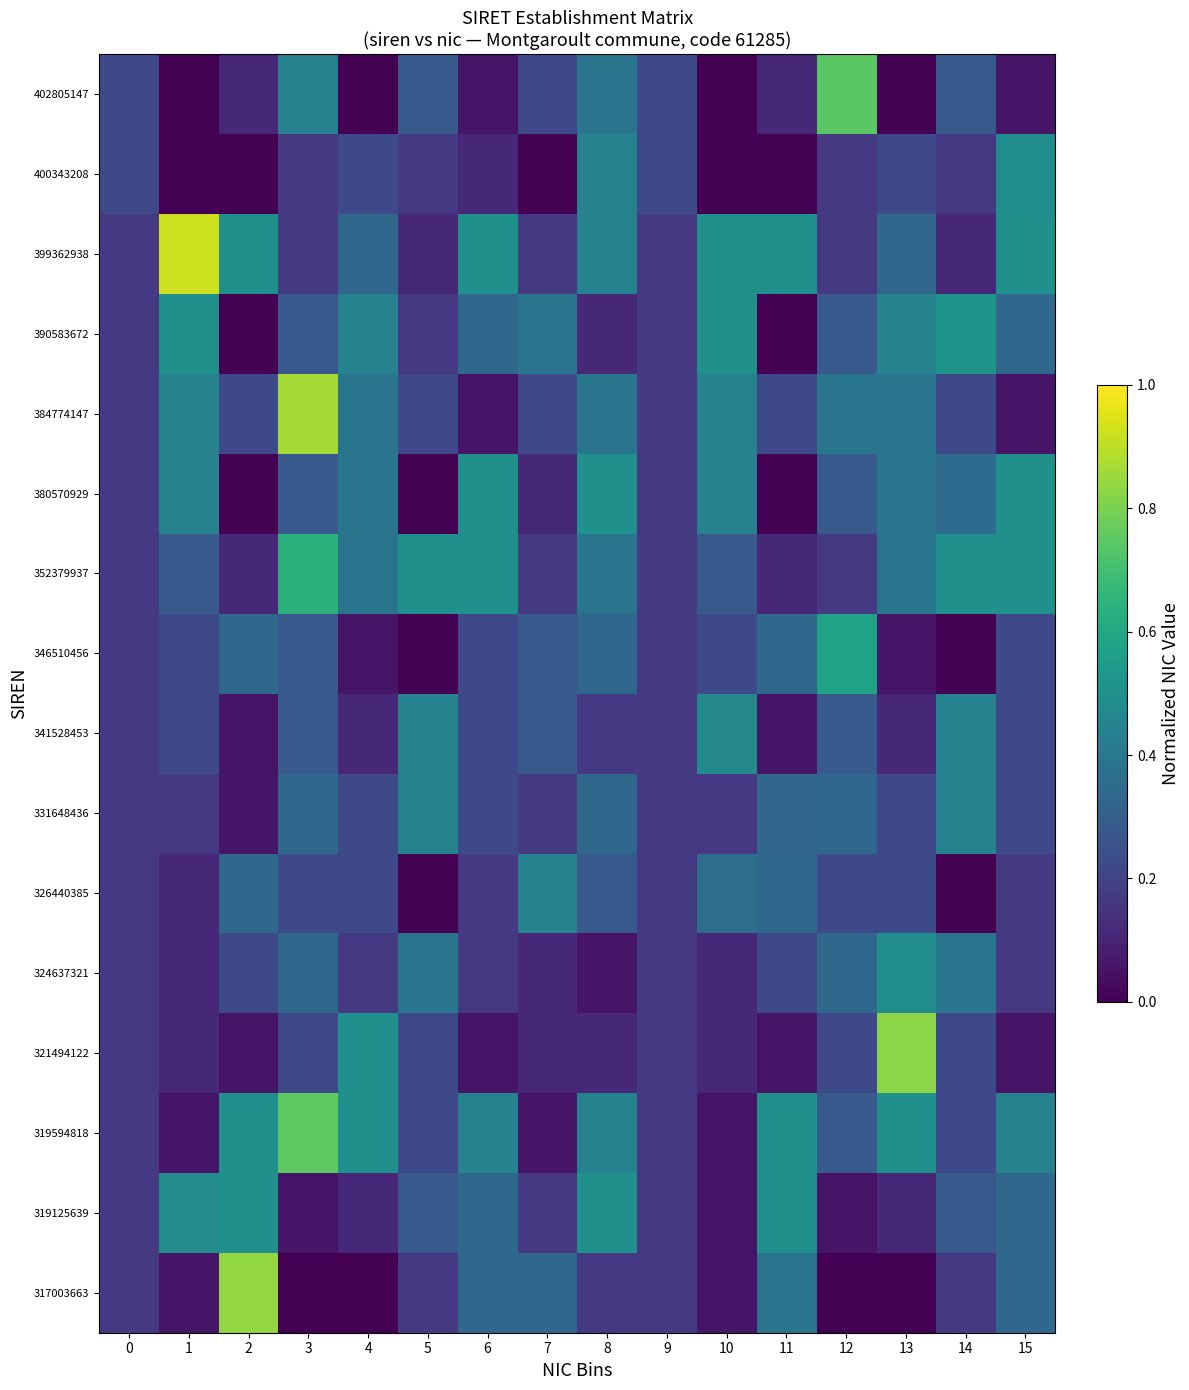

What is the spread (max minus min) of values at 4?

0.5